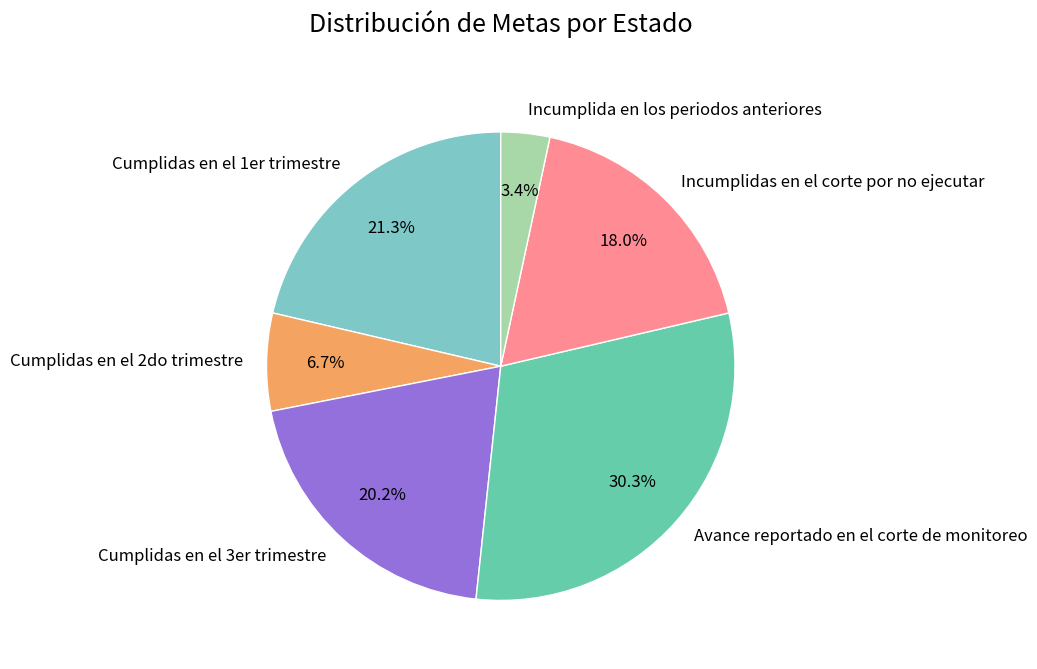

How many segments does this pie chart have?

6